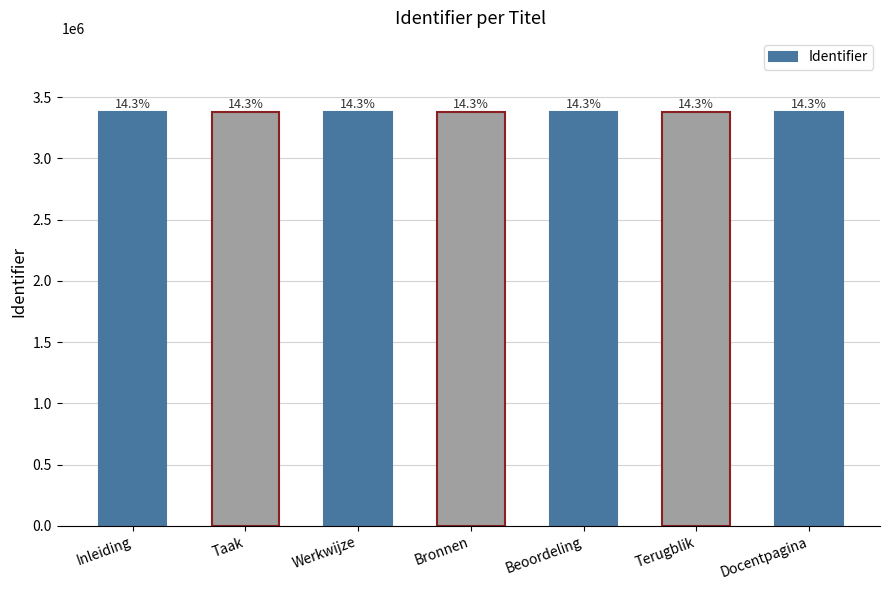

How many bars are there in total?

7